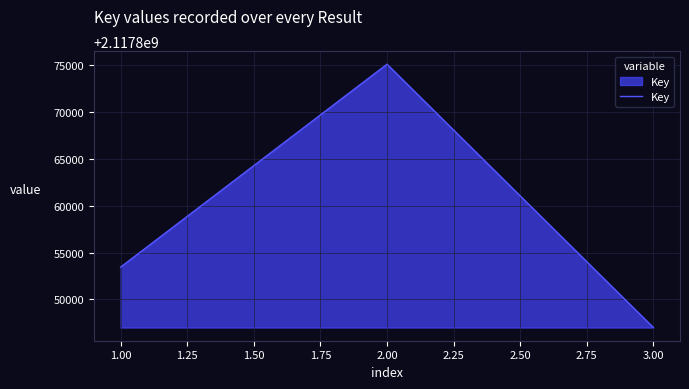

What position from the left is 1.00?

1